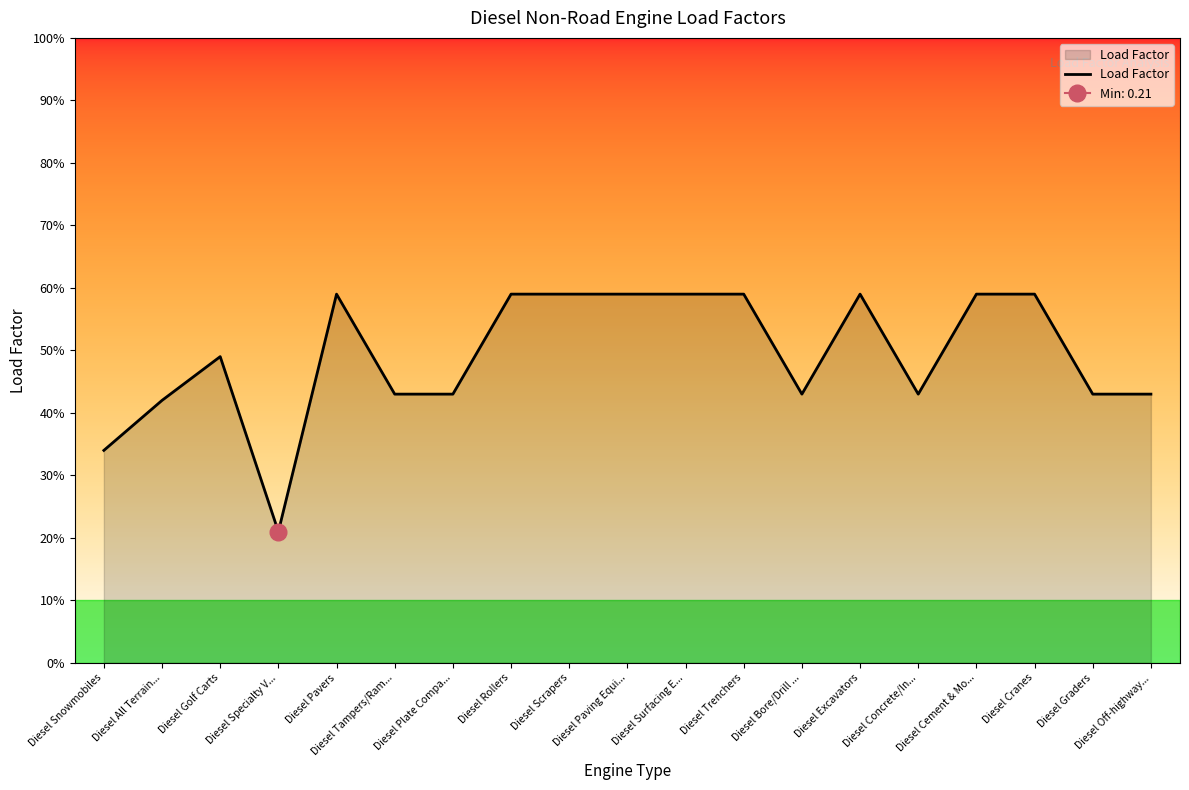

The chart shows a value of 0.6 at Diesel Scrapers. True or false?

True